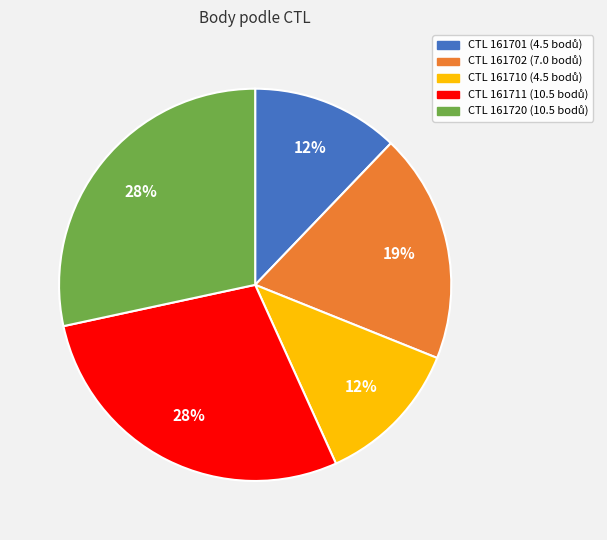

To the nearest percent, what is the average slice percentage?

20%